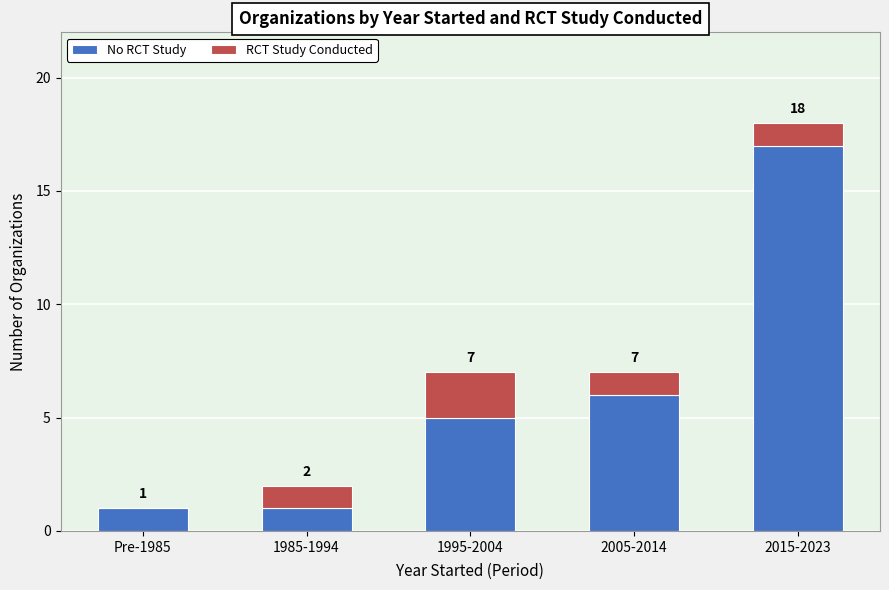

What position from the left is 1985-1994?

2